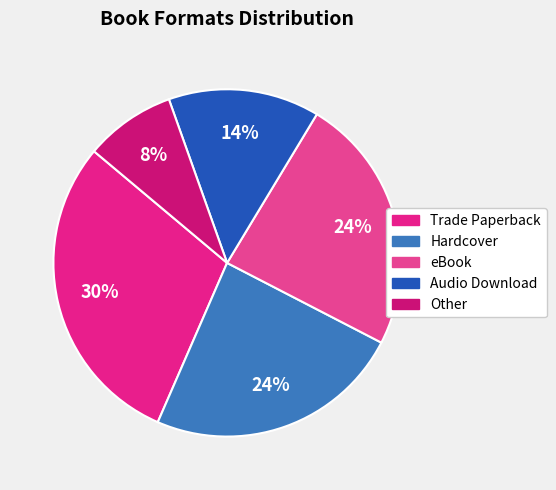

Count the number of slices in the pie.

5